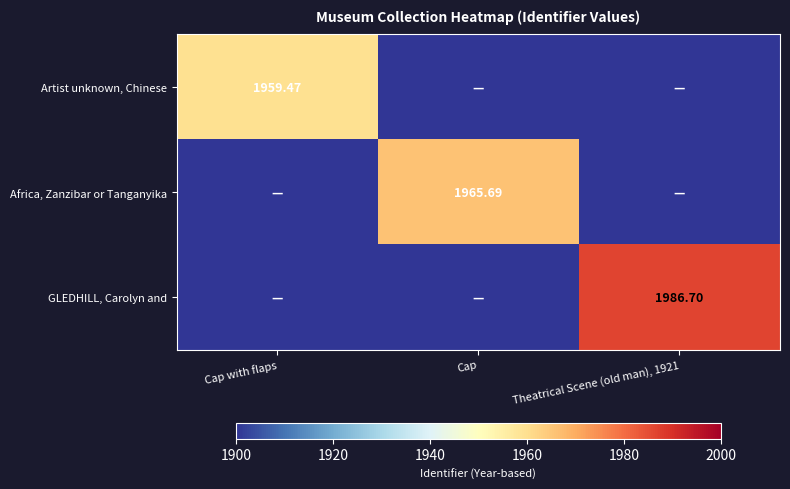

What is the highest value of the GLEDHILL, Carolyn and series?

1986.7